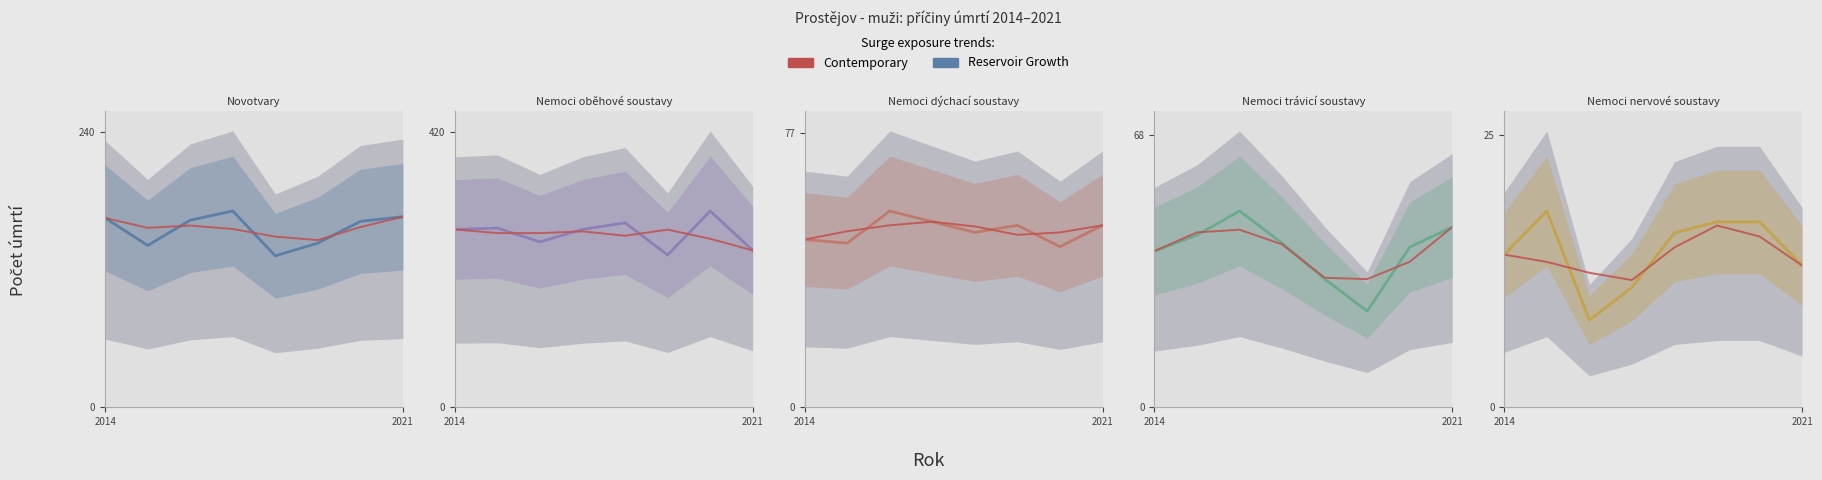

Reading left to right, what are all the values shown in this chart?

Novotvary: 2014=165	2015=141	2016=163	2017=171	2018=132	2019=143	2020=162	2021=166
Nemoci oběhové soustavy: 2014=271	2015=273	2016=252	2017=271	2018=281	2019=232	2020=299	2021=239
Nemoci dýchací soustavy: 2014=47	2015=46	2016=55	2017=52	2018=49	2019=51	2020=45	2021=51
Nemoci trávicí soustavy: 2014=39	2015=43	2016=49	2017=41	2018=32	2019=24	2020=40	2021=45
Nemoci nervové soustavy: 2014=14	2015=18	2016=8	2017=11	2018=16	2019=17	2020=17	2021=13